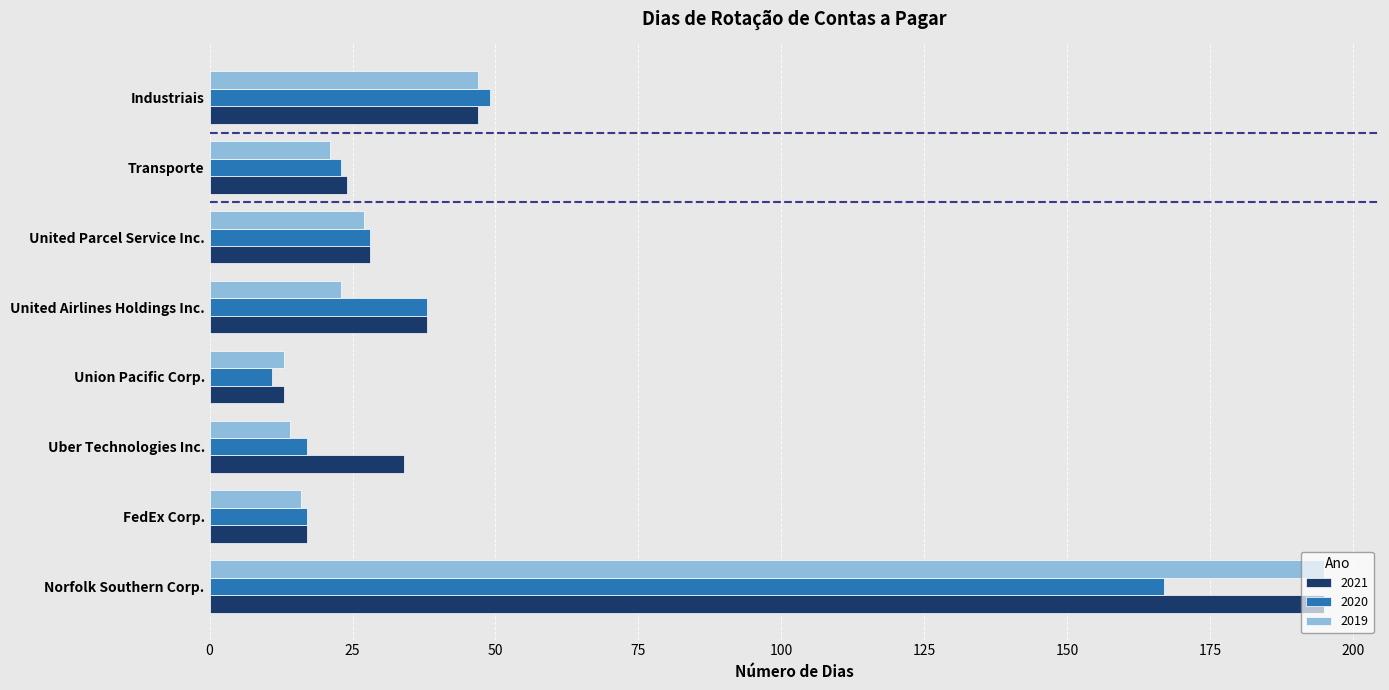

What are all the series names shown in the legend?

2021, 2020, 2019